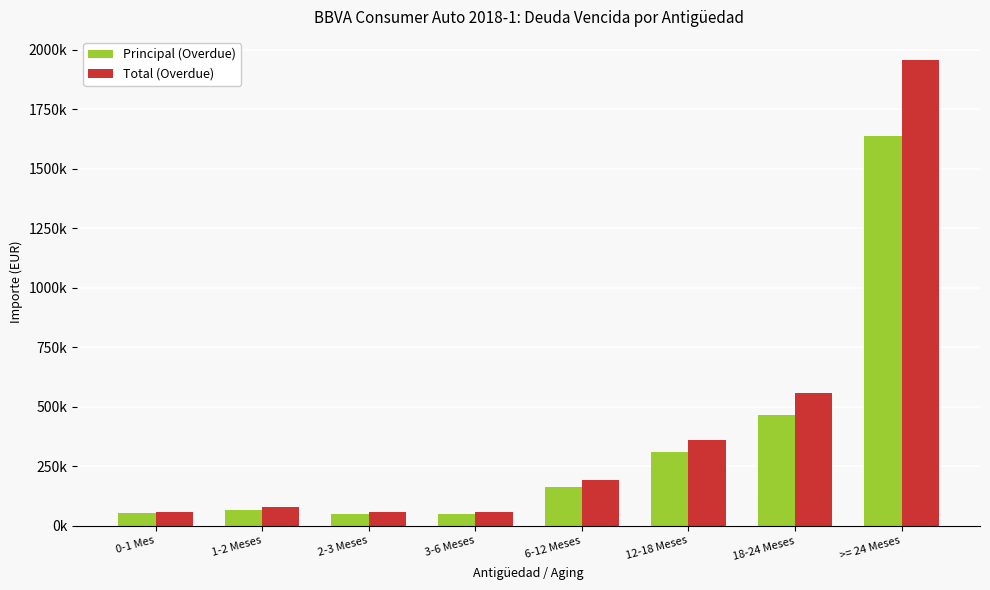

What is the value of the Principal (Overdue) bar at the 5th from the left?

162570.5